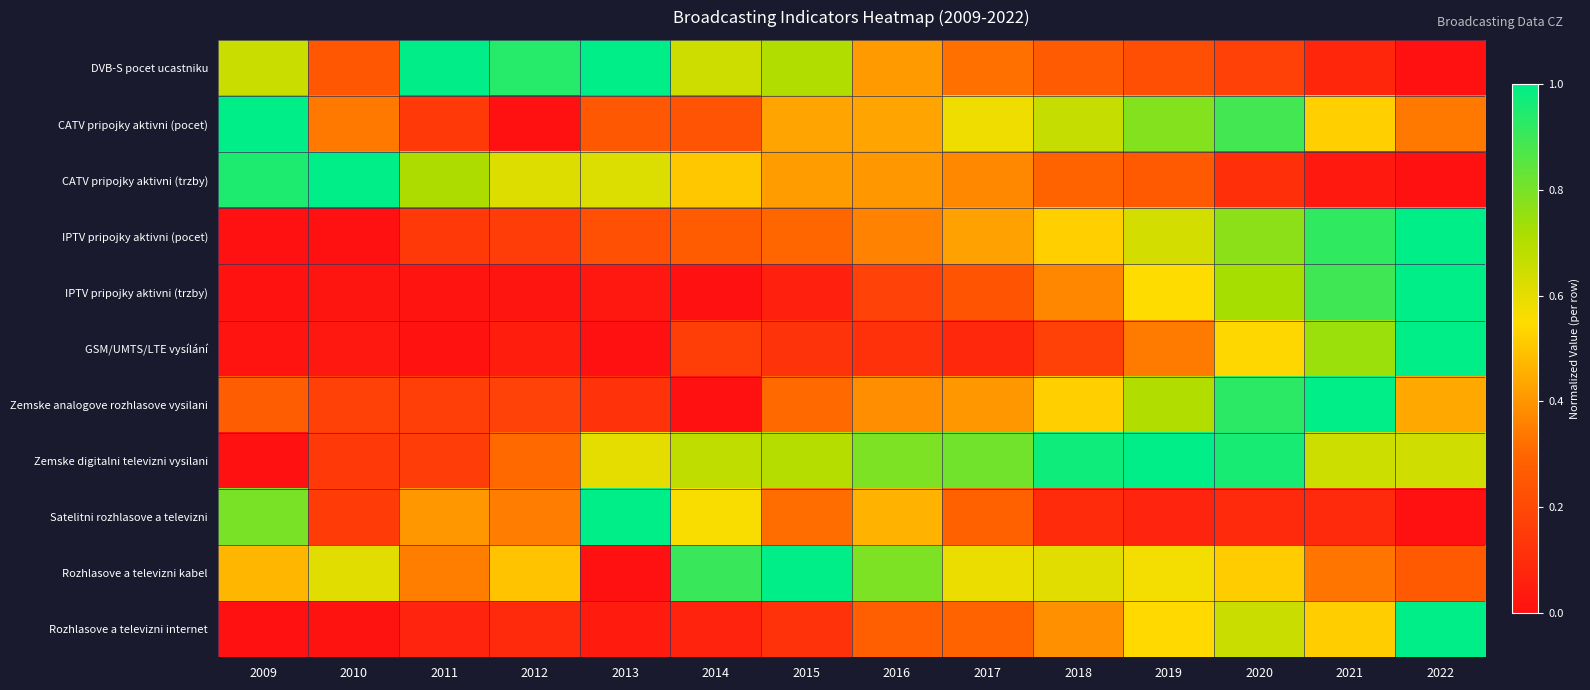

What is the difference between the highest and lowest values at 2021?

1.0